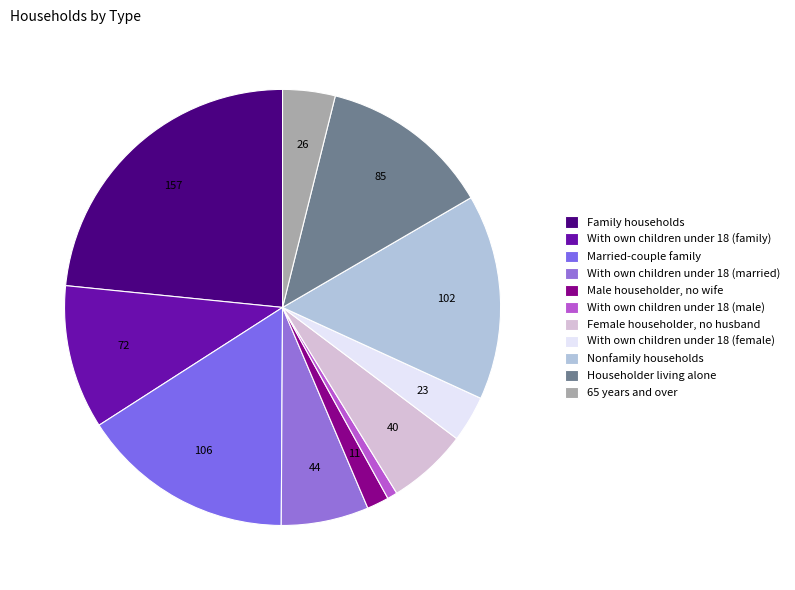

What is the ratio of the value at With own children under 18 (male) to the value at Male householder, no wife?

0.5